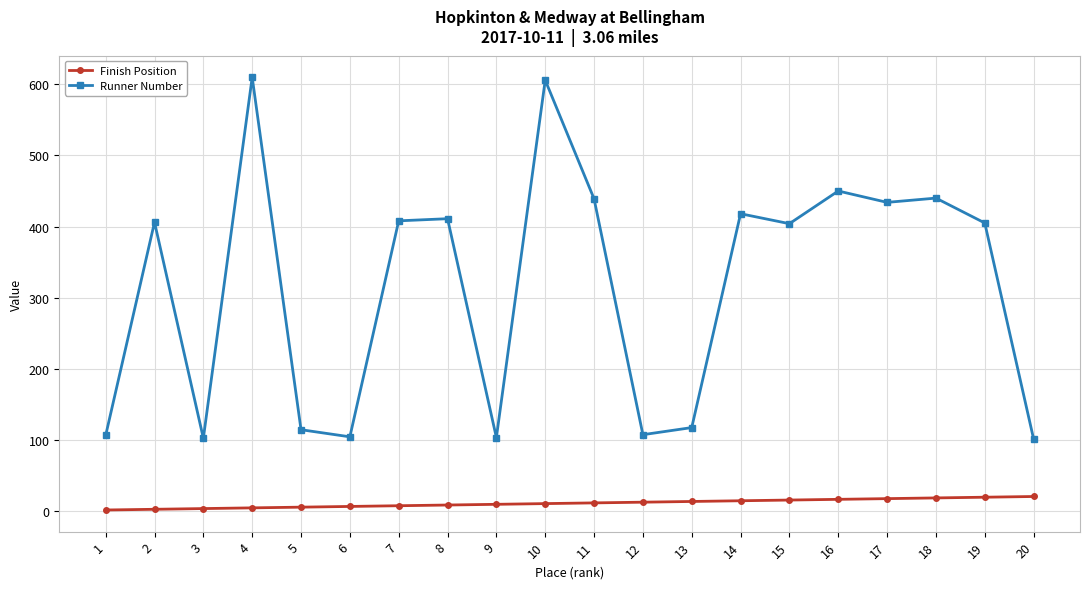

Rank the series by their average value, from highest to lowest.

Runner Number, Finish Position